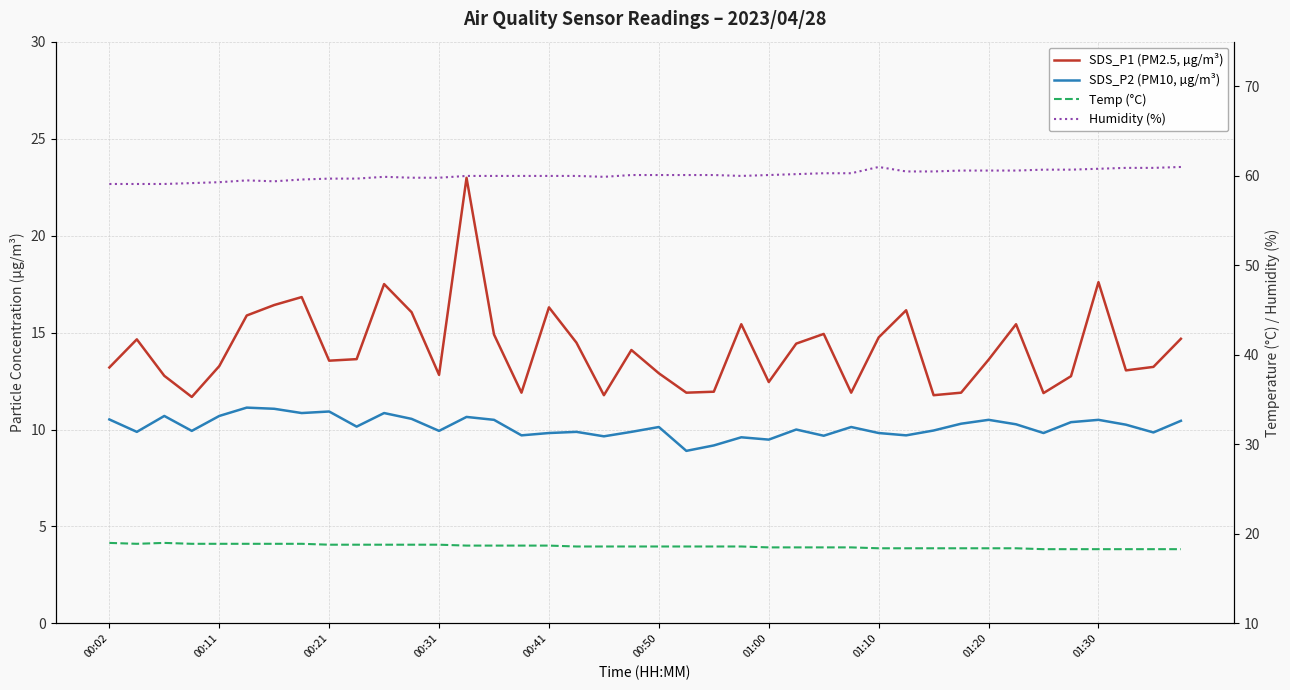

Is this an area chart (filled region under the line)?

No